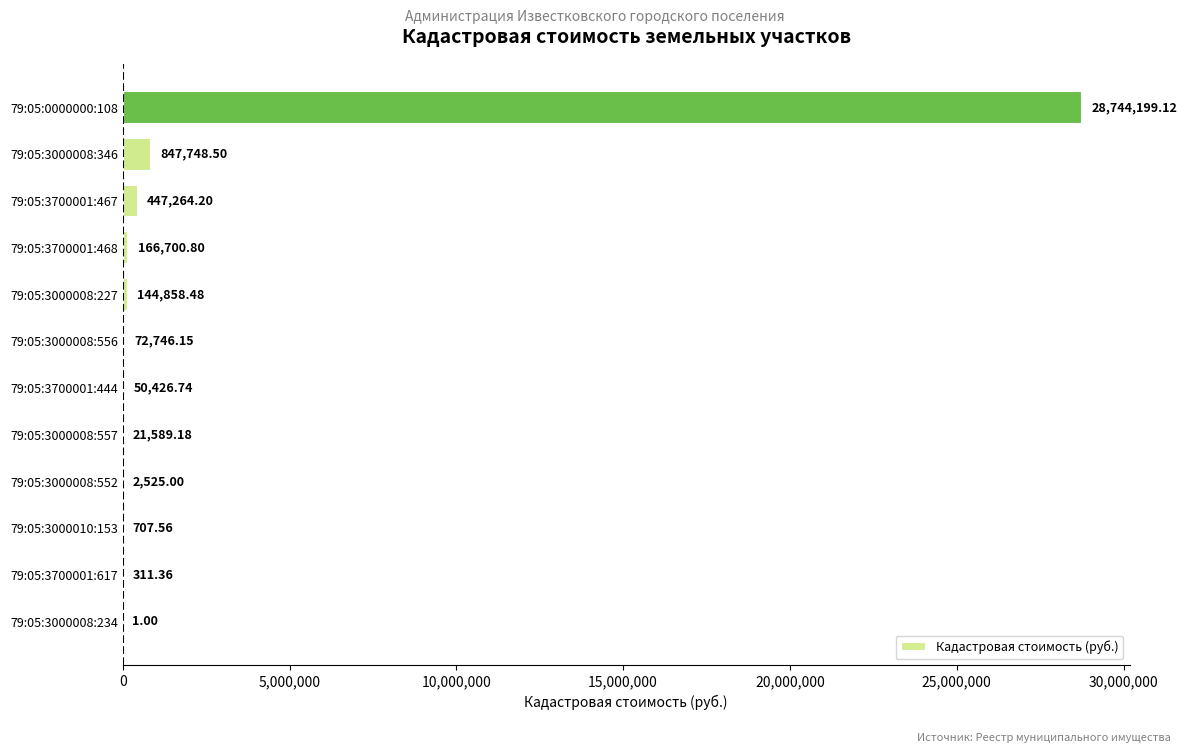

What is the change in value from 79:05:3000008:552 to 79:05:3000008:346?

+845223.5